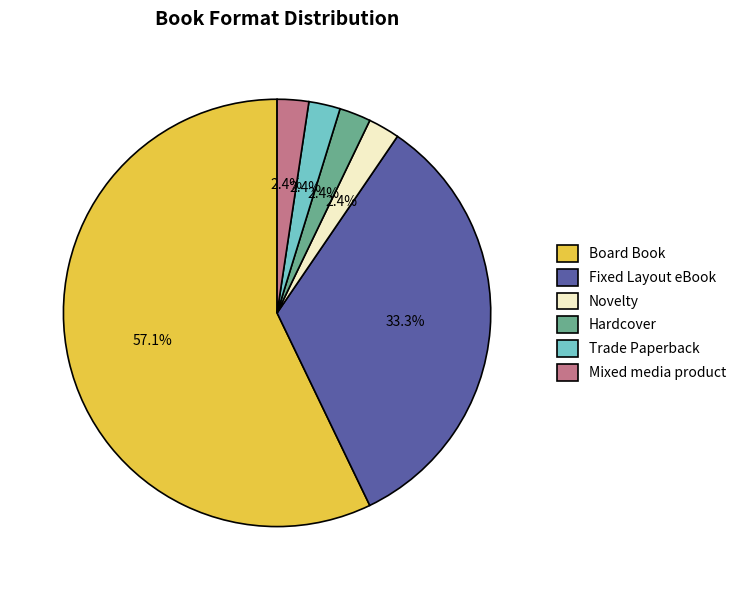

How many segments does this pie chart have?

6